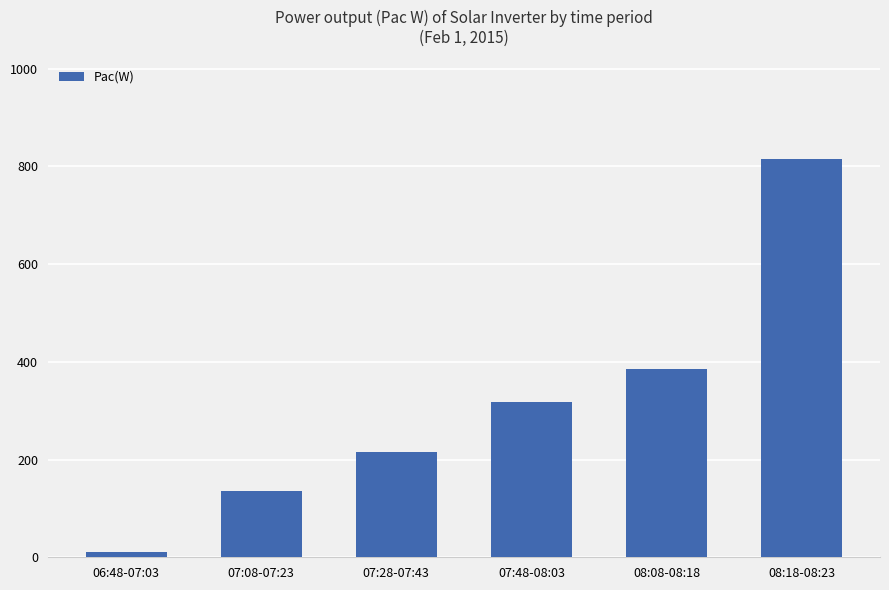

How many data points does each series have?

6